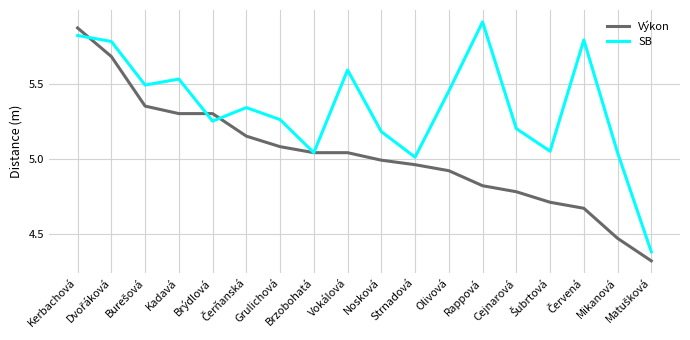

What is the difference between the maximum and second lowest values in the Výkon series?

1.4